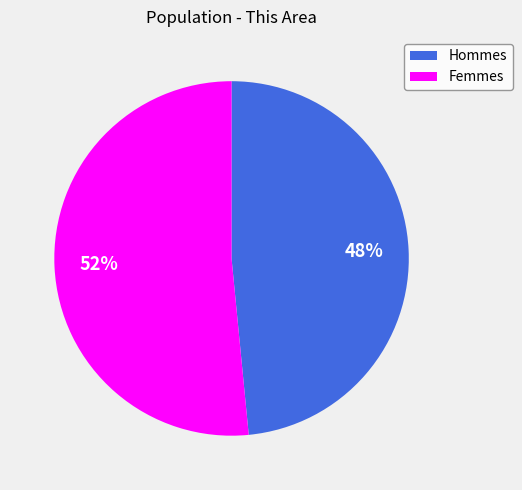

Is there a majority slice in this chart?

Yes